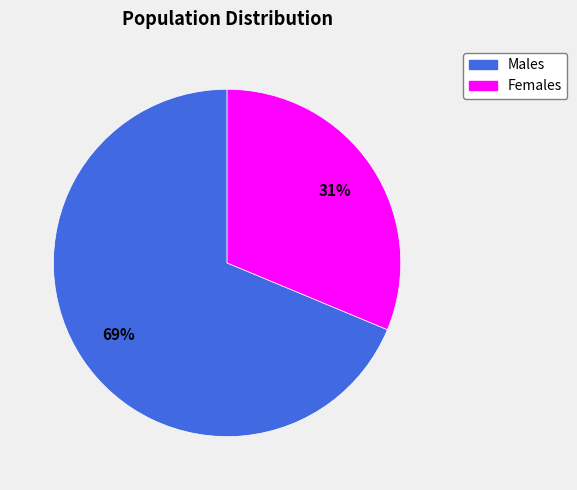

Is there any slice that represents more than half of the pie?

Yes